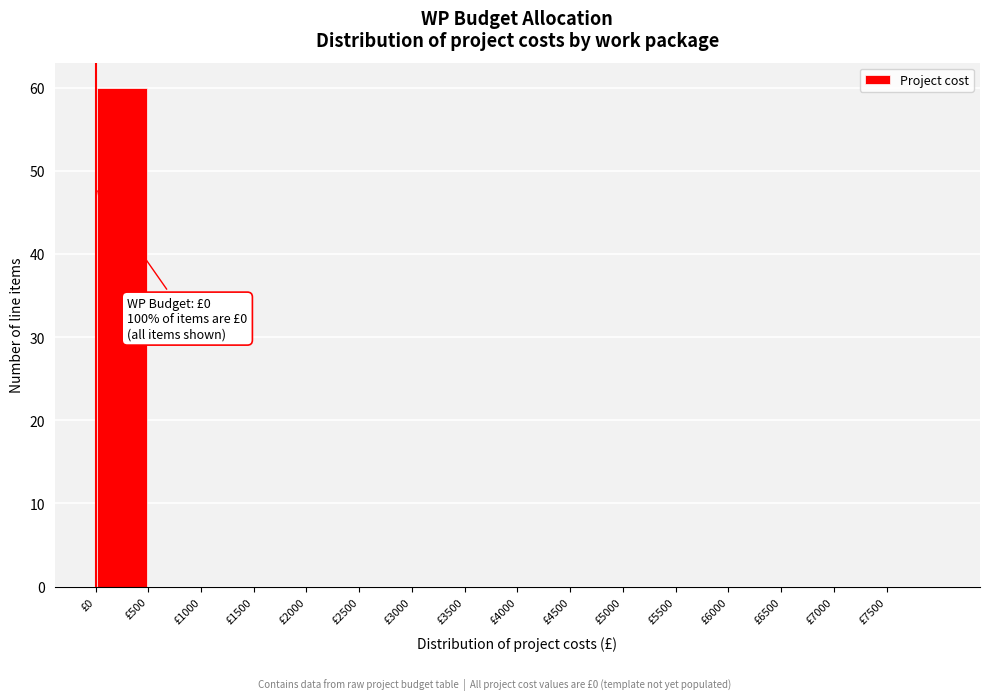

Which range on the x-axis has the tallest bar?

0 to 500